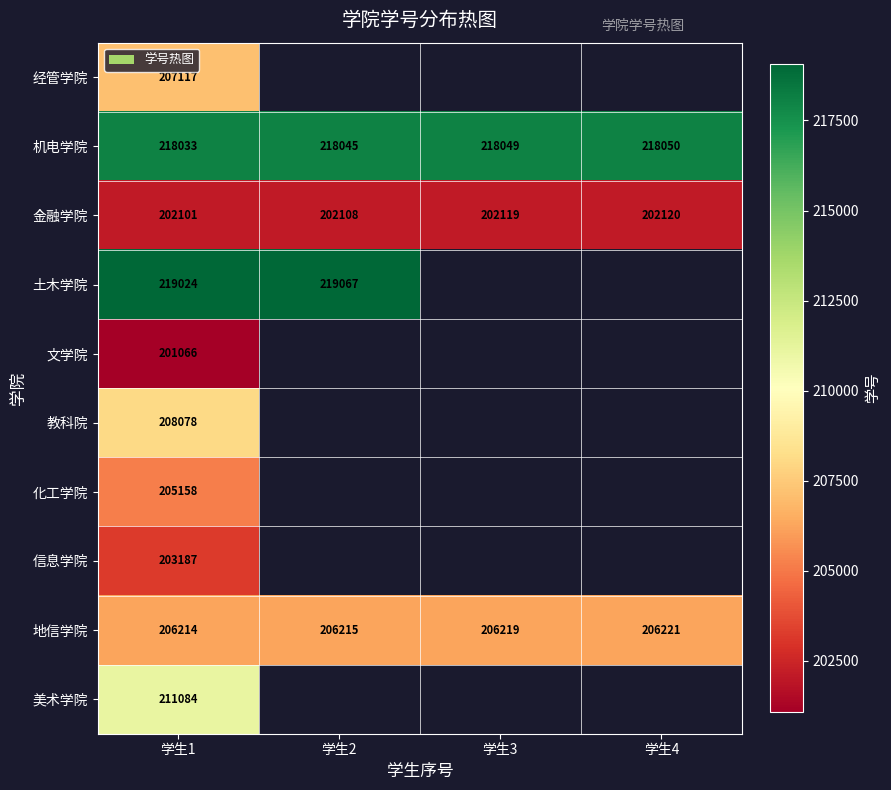

Is it true that 机电学院 equals 317662 at 学生4?

False